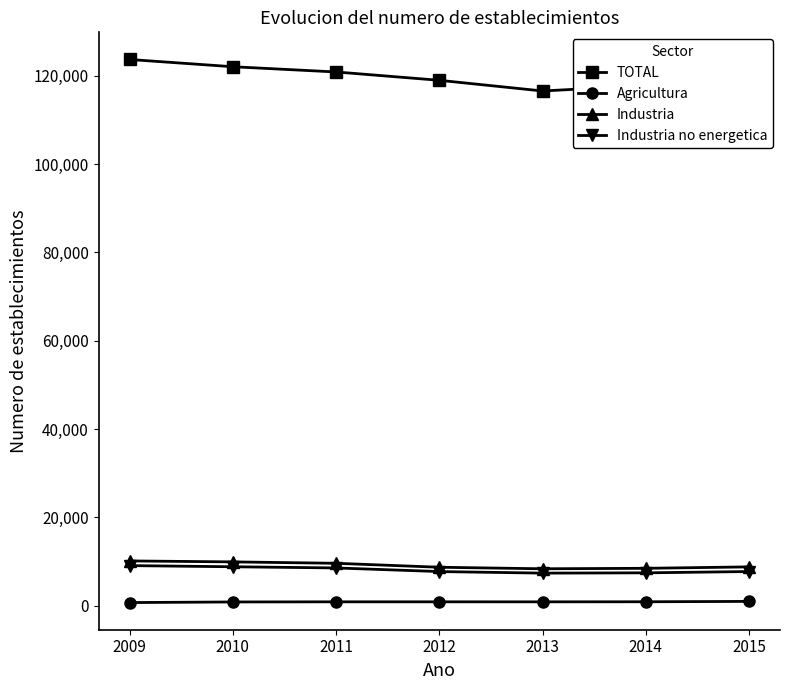

True or false: Agricultura and TOTAL intersect in this chart.

False